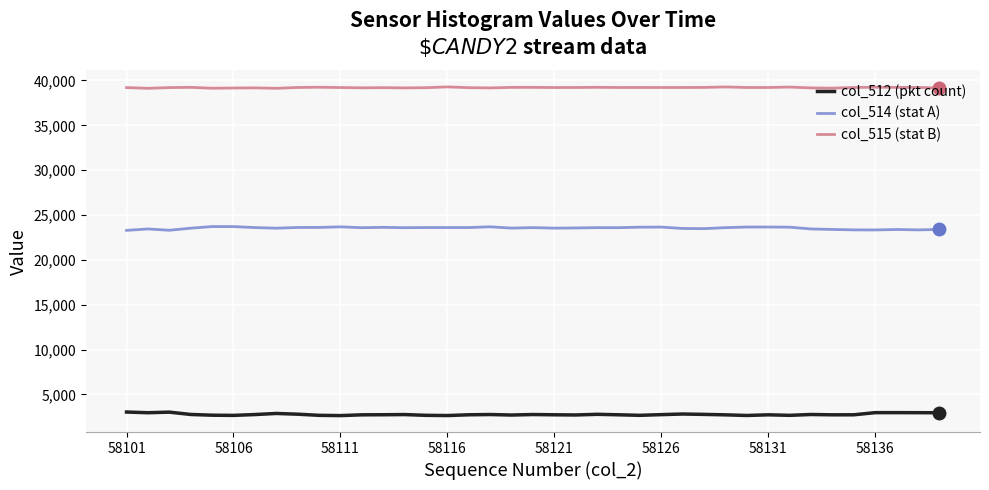

Which series has the largest total across all categories?

col_515 (stat B)